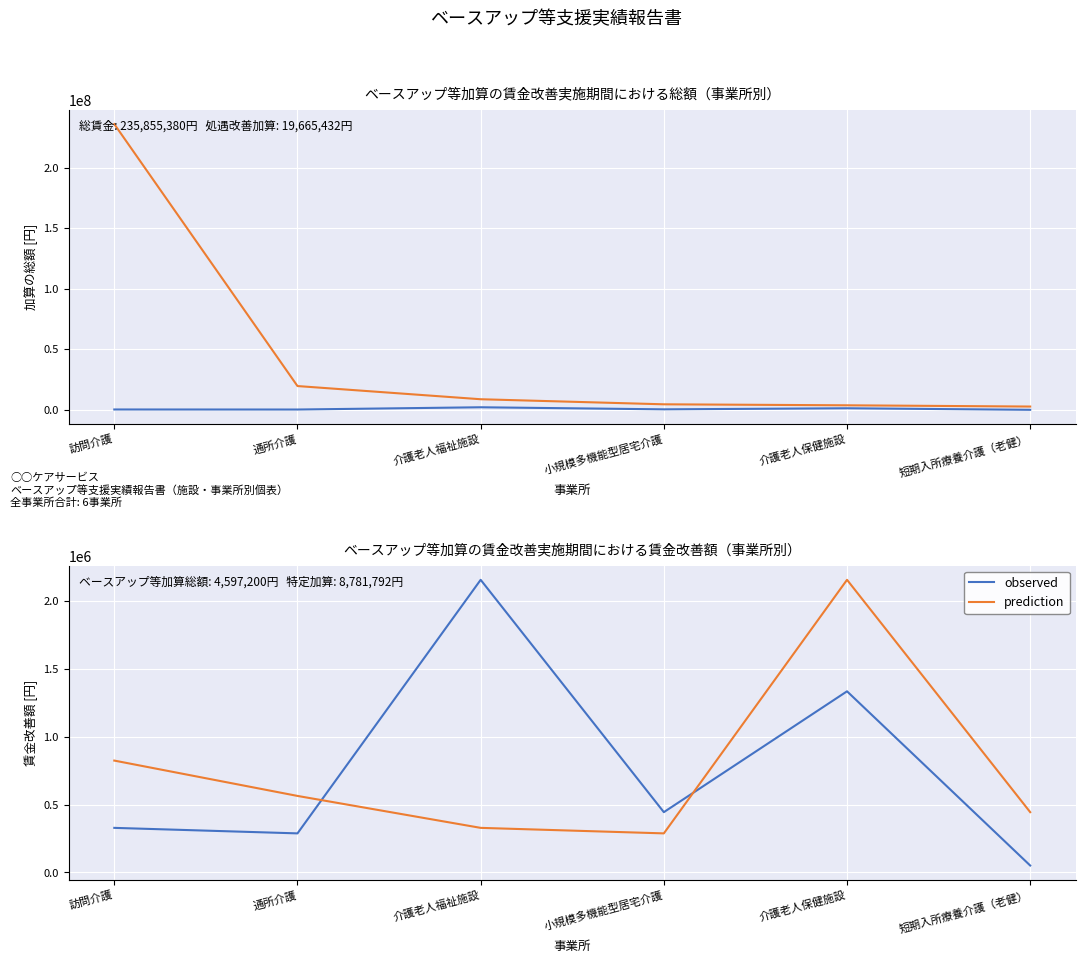

Which series ends up on top after the final intersection of observed and prediction?

prediction